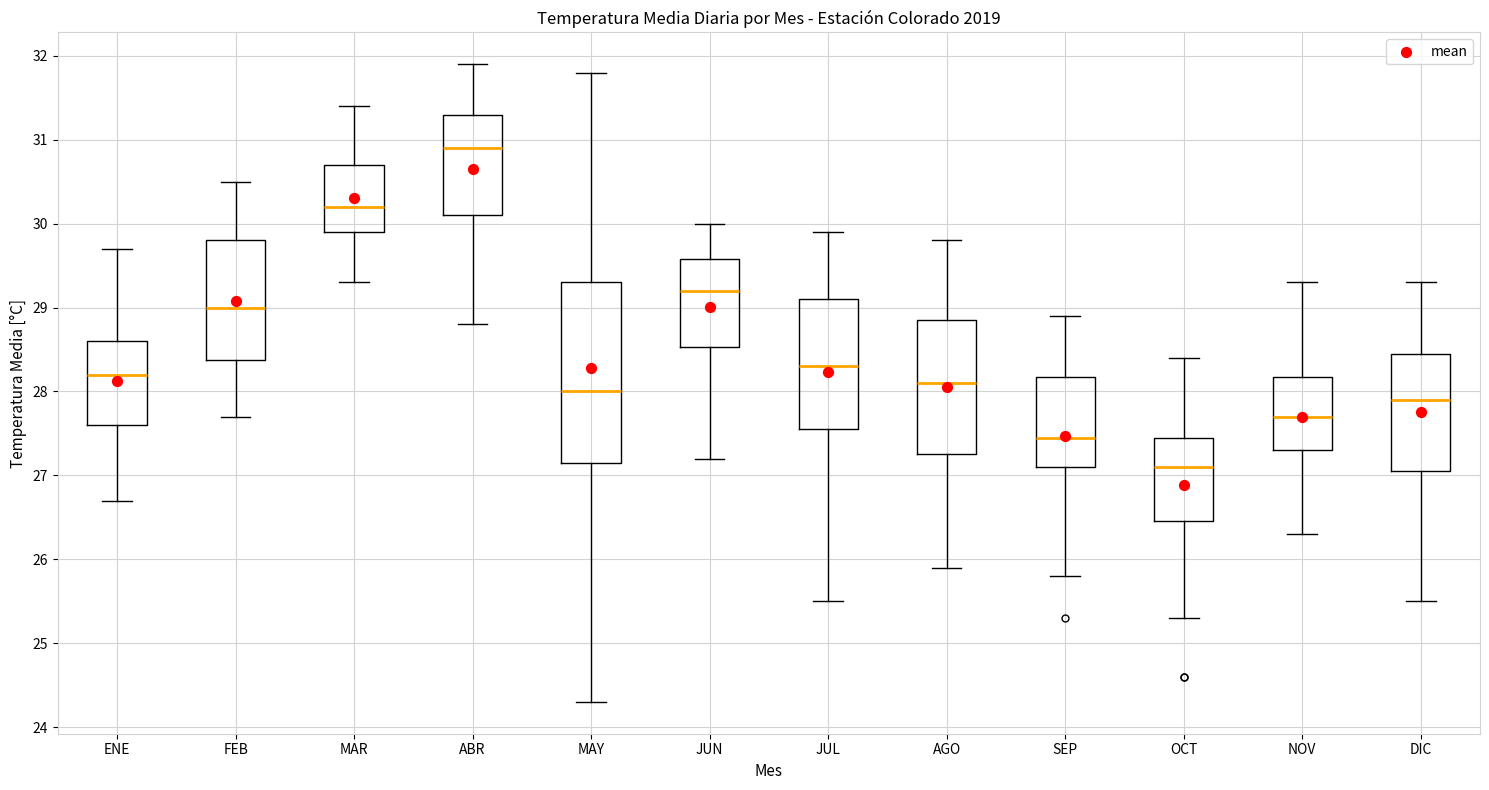

Reading left to right, read every box against the y-axis: the position of its median line, the range the box covers, and the ends of its whiskers. The values are not printed on the chart, so give them approximately, as read against the axis.

ENE: median 28.2, box 27.6 to 28.6, whiskers 26.7 to 29.7
FEB: median 29.0, box 28.4 to 29.8, whiskers 27.7 to 30.5
MAR: median 30.2, box 29.9 to 30.7, whiskers 29.3 to 31.4
ABR: median 30.9, box 30.1 to 31.3, whiskers 28.8 to 31.9
MAY: median 28.0, box 27.2 to 29.3, whiskers 24.3 to 31.8
JUN: median 29.2, box 28.5 to 29.6, whiskers 27.2 to 30.0
JUL: median 28.3, box 27.6 to 29.1, whiskers 25.5 to 29.9
AGO: median 28.1, box 27.3 to 28.9, whiskers 25.9 to 29.8
SEP: median 27.5, box 27.1 to 28.2, whiskers 25.8 to 28.9
OCT: median 27.1, box 26.5 to 27.5, whiskers 25.3 to 28.4
NOV: median 27.7, box 27.3 to 28.2, whiskers 26.3 to 29.3
DIC: median 27.9, box 27.1 to 28.5, whiskers 25.5 to 29.3